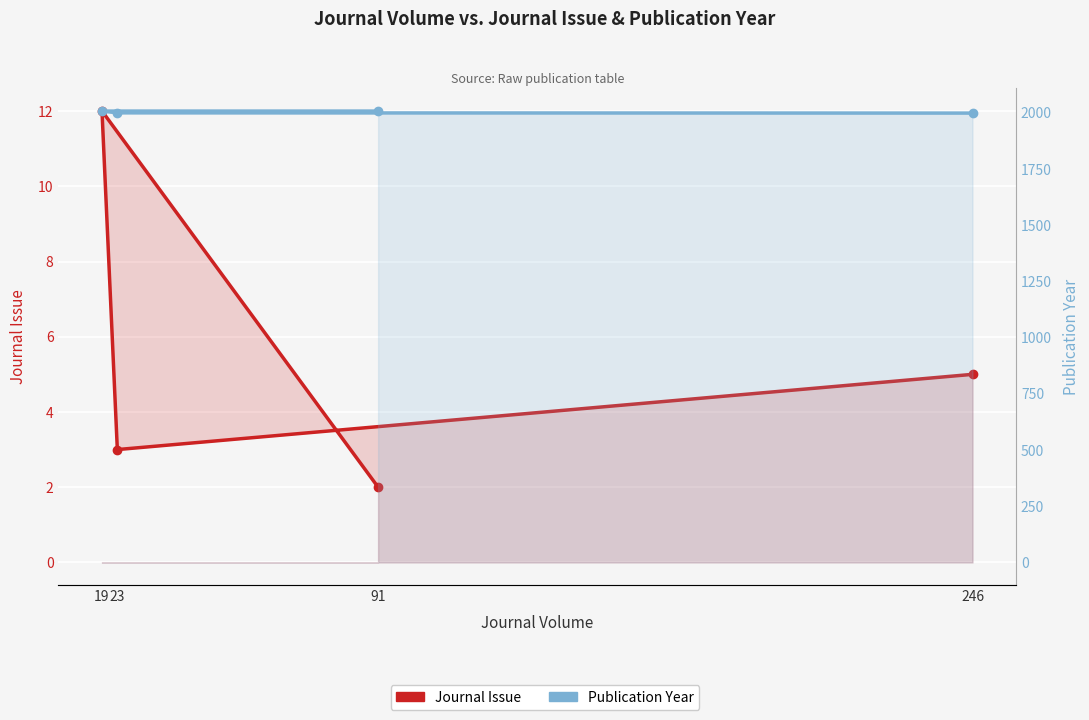

List the series in order of their overall mean, lowest first.

Journal Issue, Publication Year